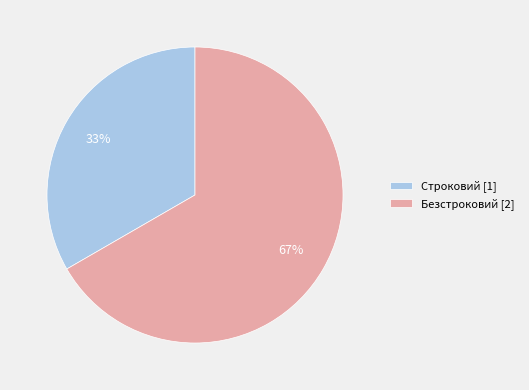

Is the sum of Строковий [1] and Безстроковий [2] greater than half?

Yes